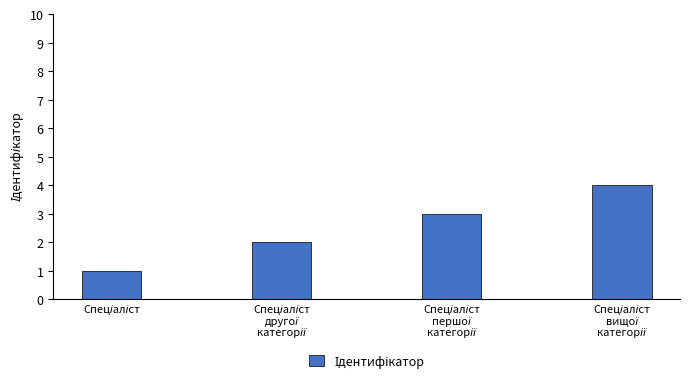

What is the difference between the maximum and minimum values?

3